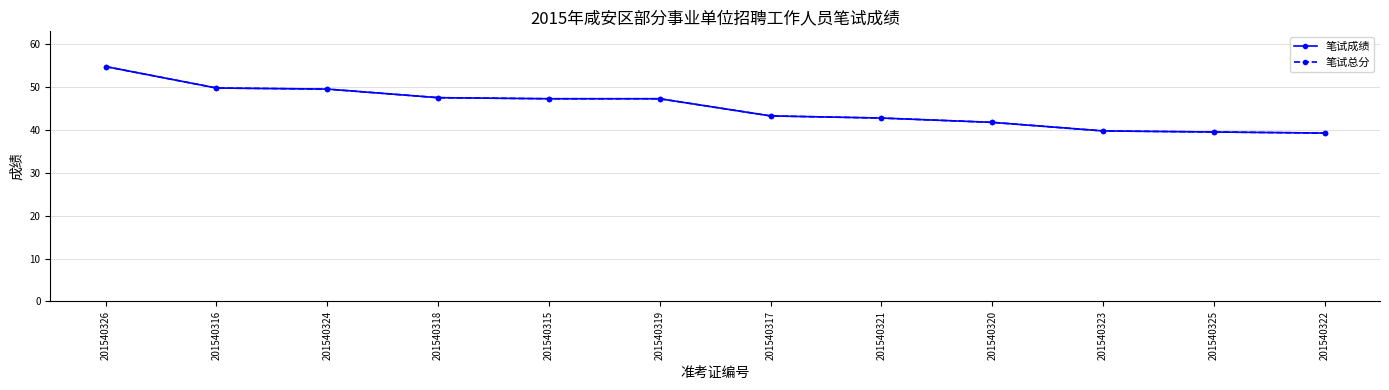

Is this an area chart (filled region under the line)?

No